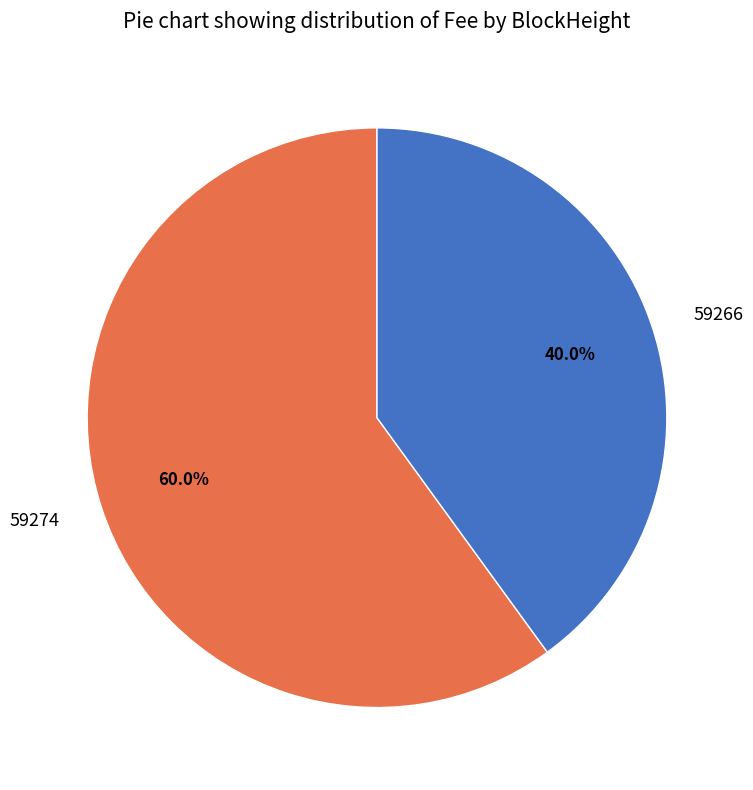

How many slices are in this pie chart?

2